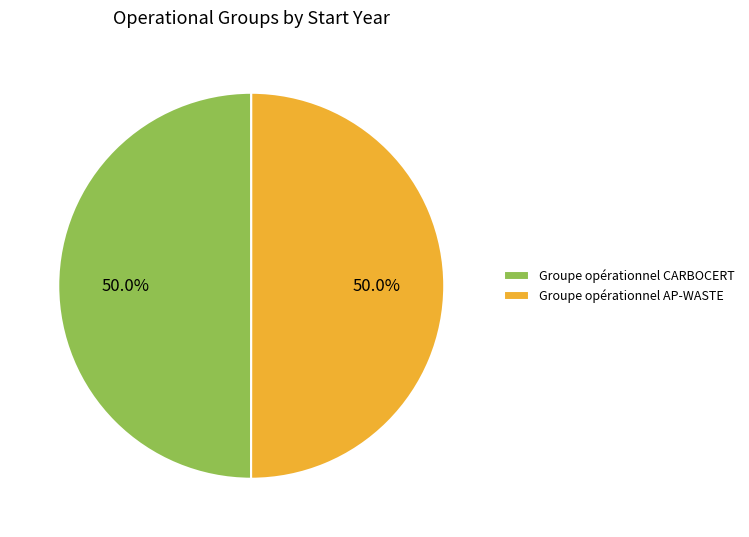

What portion of the pie excludes Groupe opérationnel CARBOCERT?

50.0%